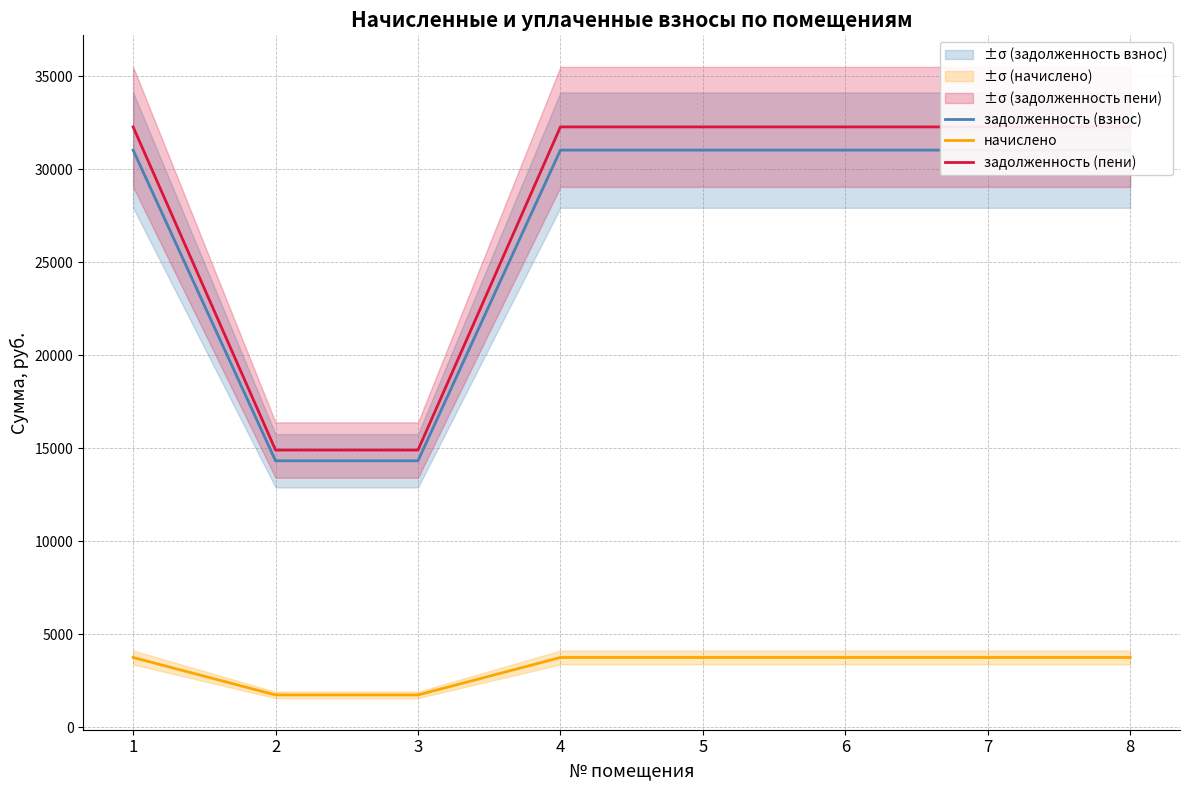

At which category is the sum across all series the highest?

1